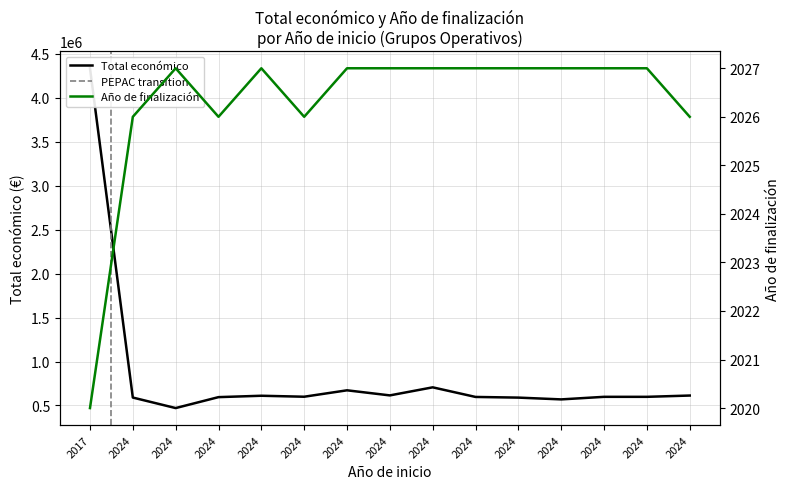

Where is Total economico nearest to the value 2404149?

2024